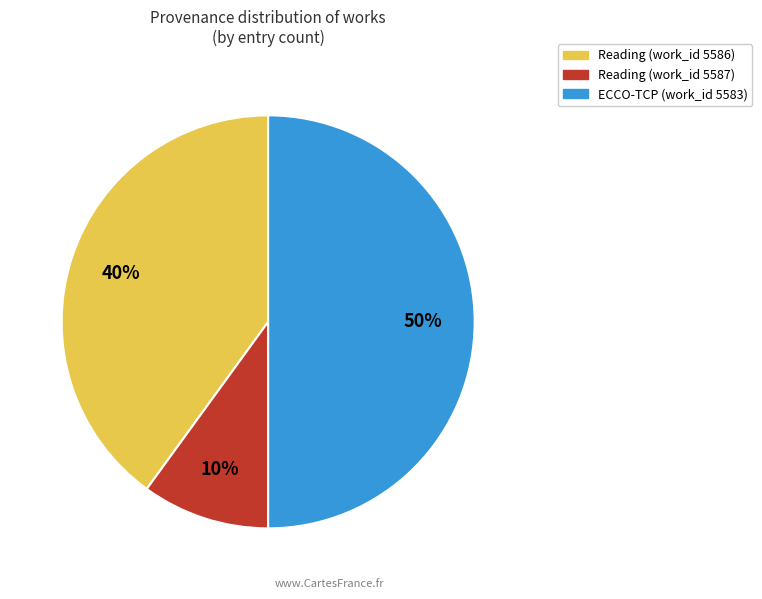

To the nearest percent, what is the difference between the largest and smallest slice percentages?

40%